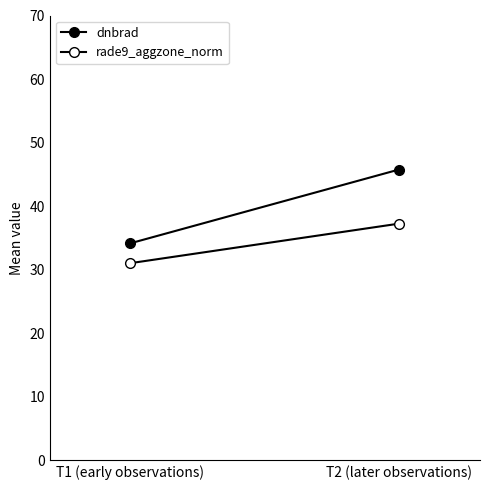

What is the difference between the rade9_aggzone_norm values at T1 (early observations) and T2 (later observations)?

6.2